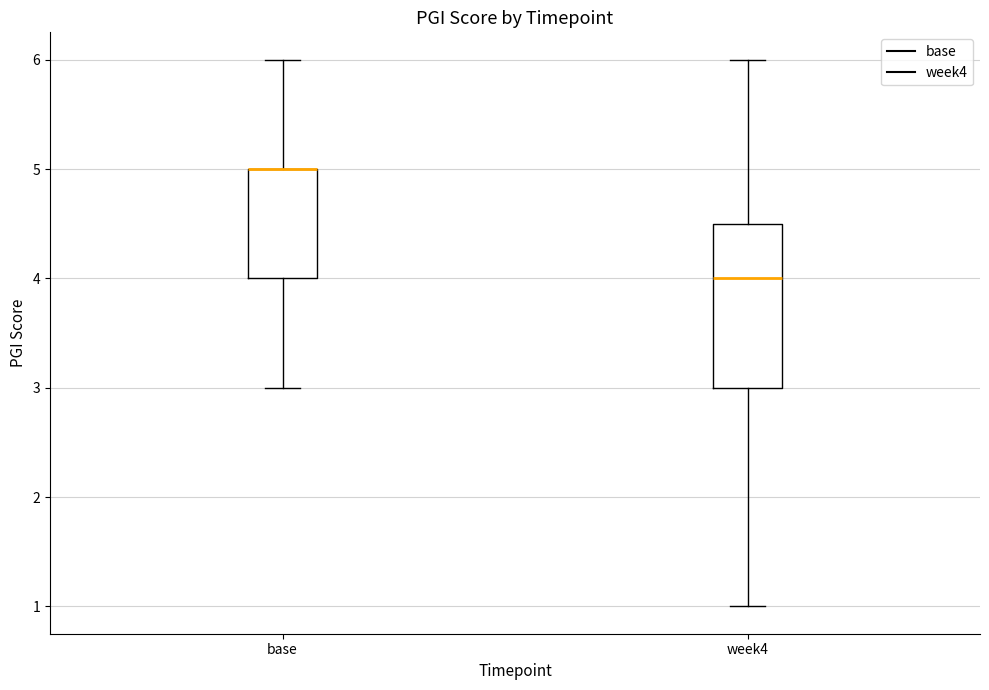

Where does the lower whisker of the box for base end on the y-axis? The values are not printed on the chart, so give them approximately, as read against the axis.

3.0